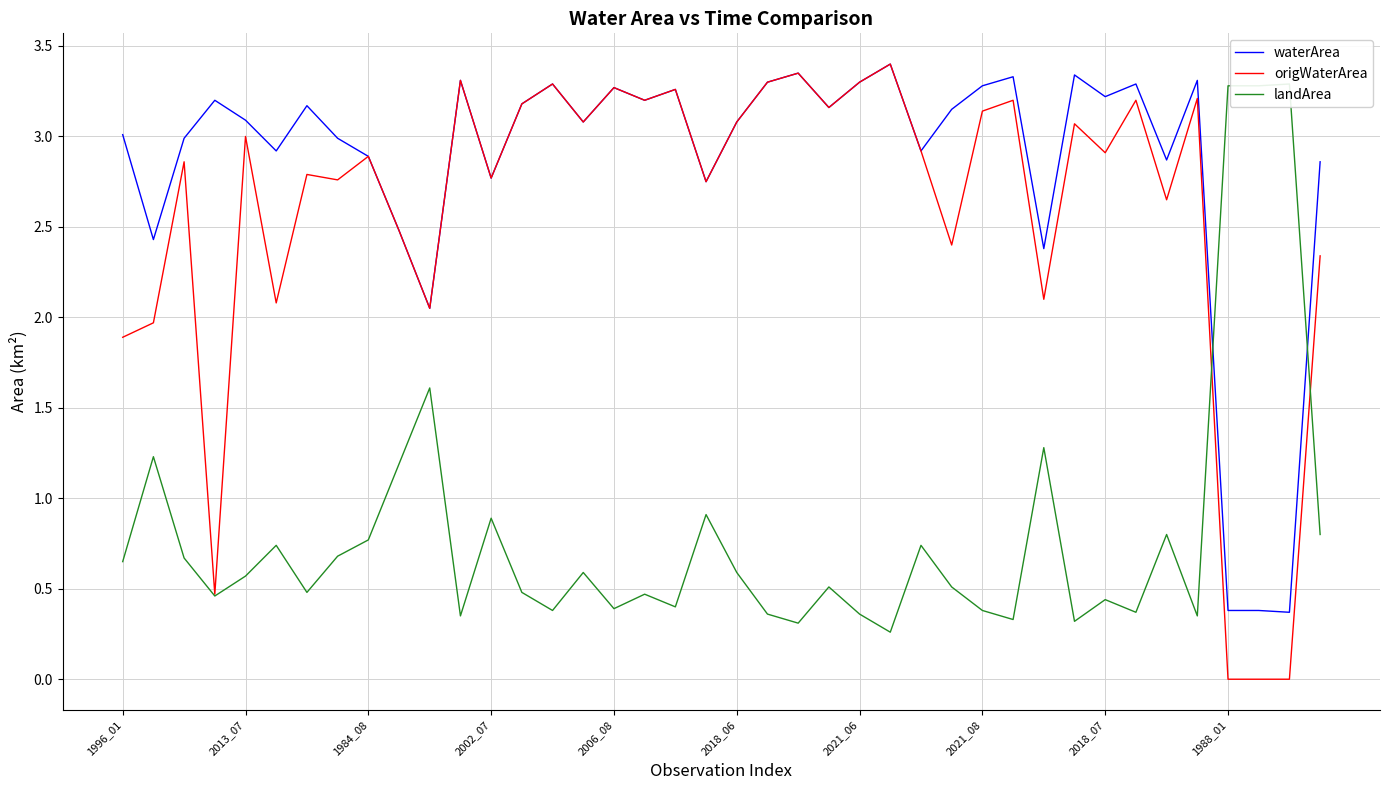

Reading left to right, extract all data points from this chart.

waterArea: 3.0	2.4	3.0	3.2	3.1	2.9	3.2	3.0	2.9	2.5	2.0	3.3	2.8	3.2	3.3	3.1	3.3	3.2	3.3	2.8	3.1	3.3	3.4	3.2	3.3	3.4	2.9	3.1	3.3	3.3	2.4	3.3	3.2	3.3	2.9	3.3	0.4	0.4	0.4	2.9
origWaterArea: 1.9	2.0	2.9	0.5	3.0	2.1	2.8	2.8	2.9	2.5	2.0	3.3	2.8	3.2	3.3	3.1	3.3	3.2	3.3	2.8	3.1	3.3	3.4	3.2	3.3	3.4	2.9	2.4	3.1	3.2	2.1	3.1	2.9	3.2	2.6	3.2	0.0	0.0	0.0	2.3
landArea: 0.7	1.2	0.7	0.5	0.6	0.7	0.5	0.7	0.8	1.2	1.6	0.3	0.9	0.5	0.4	0.6	0.4	0.5	0.4	0.9	0.6	0.4	0.3	0.5	0.4	0.3	0.7	0.5	0.4	0.3	1.3	0.3	0.4	0.4	0.8	0.3	3.3	3.3	3.3	0.8